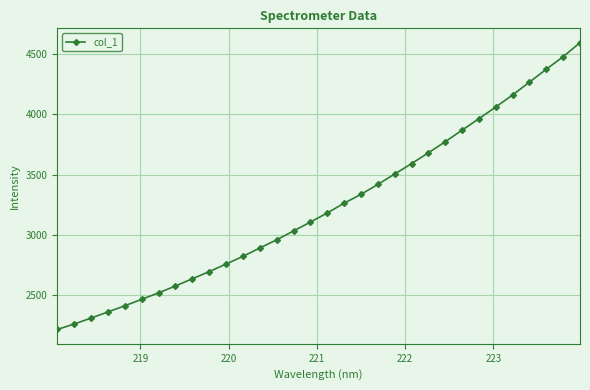

What is the maximum value shown in the chart?

4595.5